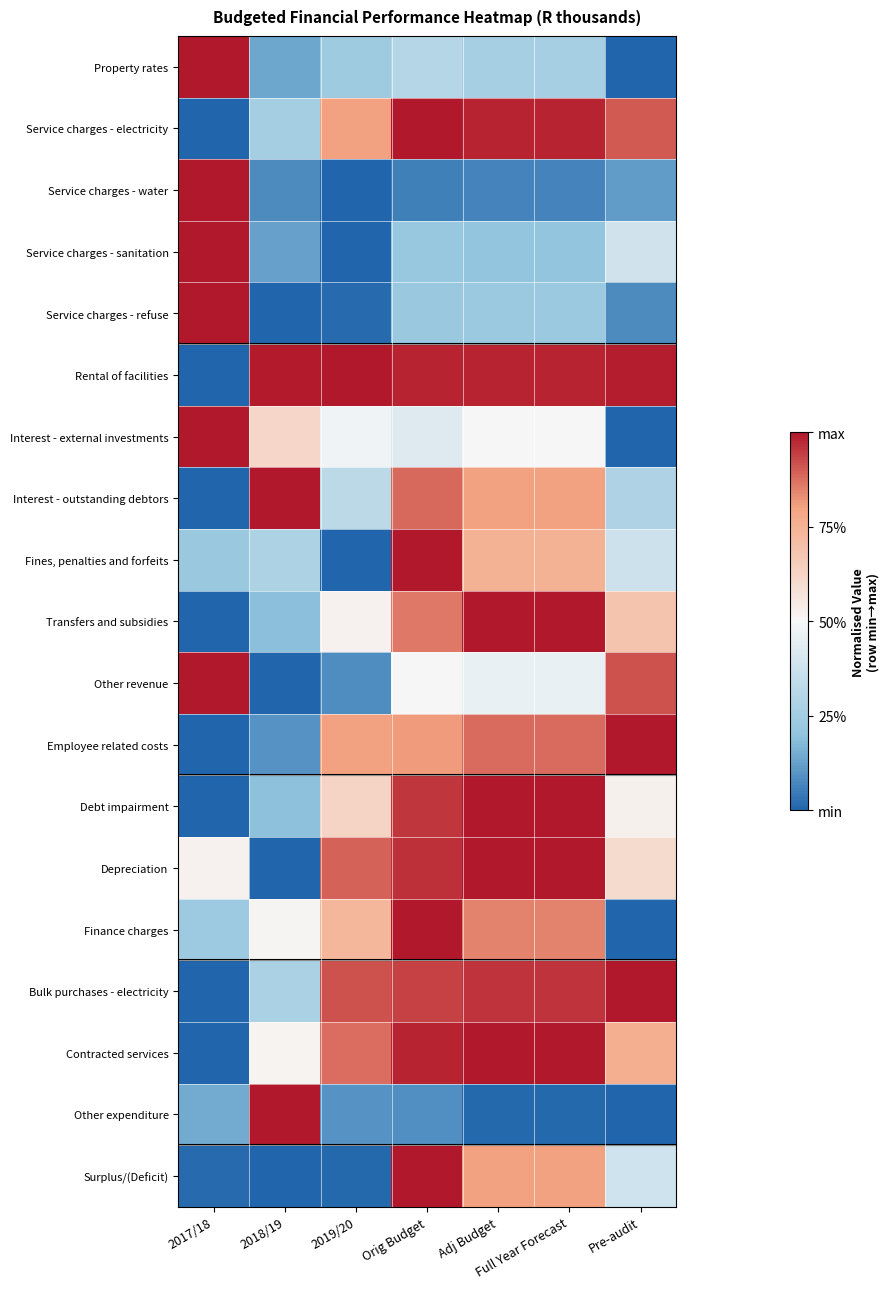

Rank the series at 2019/20 from lowest to highest value.

Service charges - water, Service charges - sanitation, Fines, penalties and forfeits, Surplus/(Deficit), Service charges - refuse, Other revenue, Other expenditure, Property rates, Interest - outstanding debtors, Interest - external investments, Transfers and subsidies, Debt impairment, Finance charges, Employee related costs, Service charges - electricity, Contracted services, Depreciation, Bulk purchases - electricity, Rental of facilities